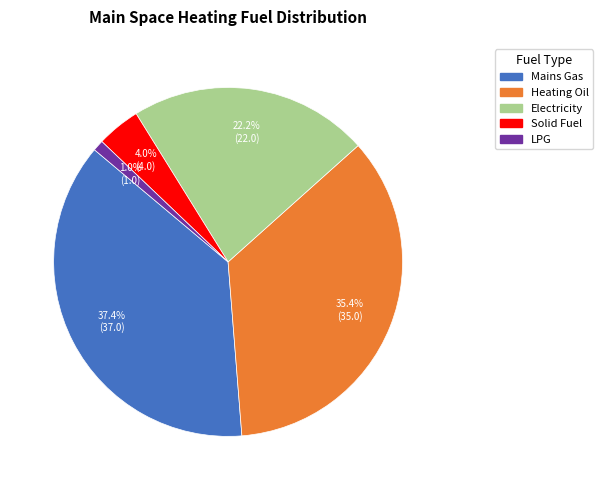

Which has a higher value, Solid Fuel or Mains Gas?

Mains Gas